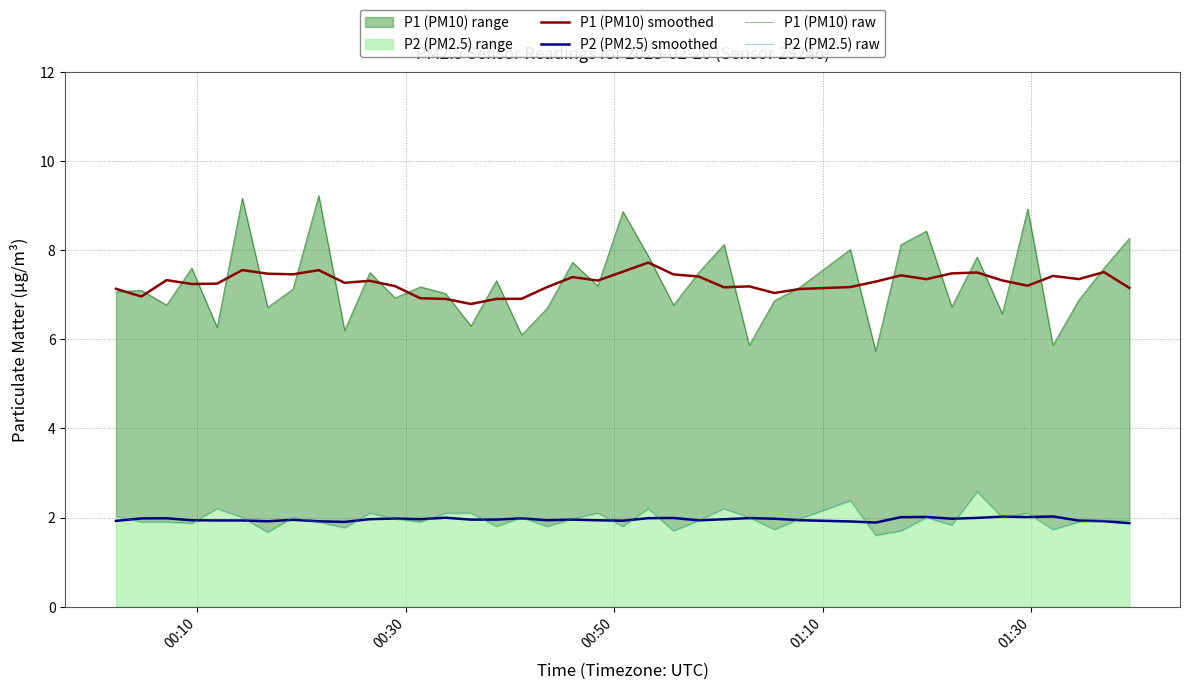

True or false: P1 (PM10) raw and P2 (PM2.5) smoothed intersect in this chart.

False